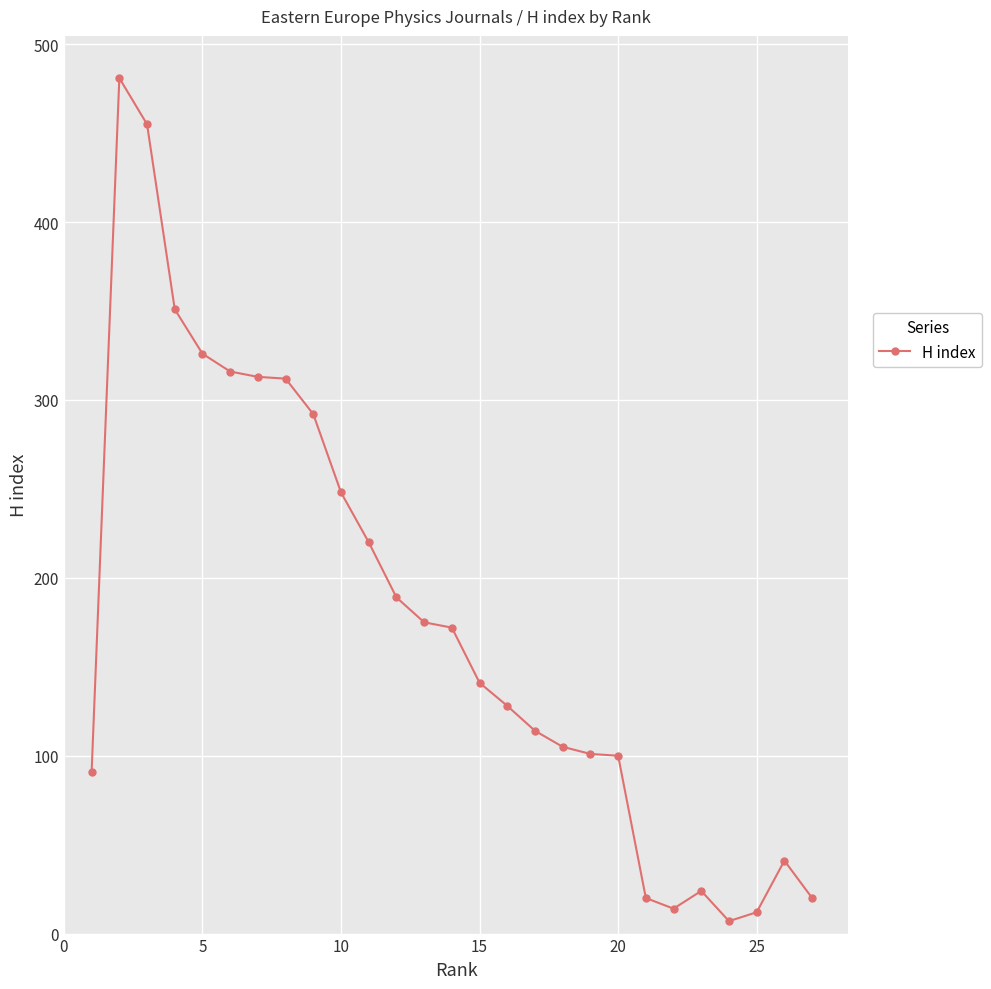

What is the difference between the maximum and minimum values?

474